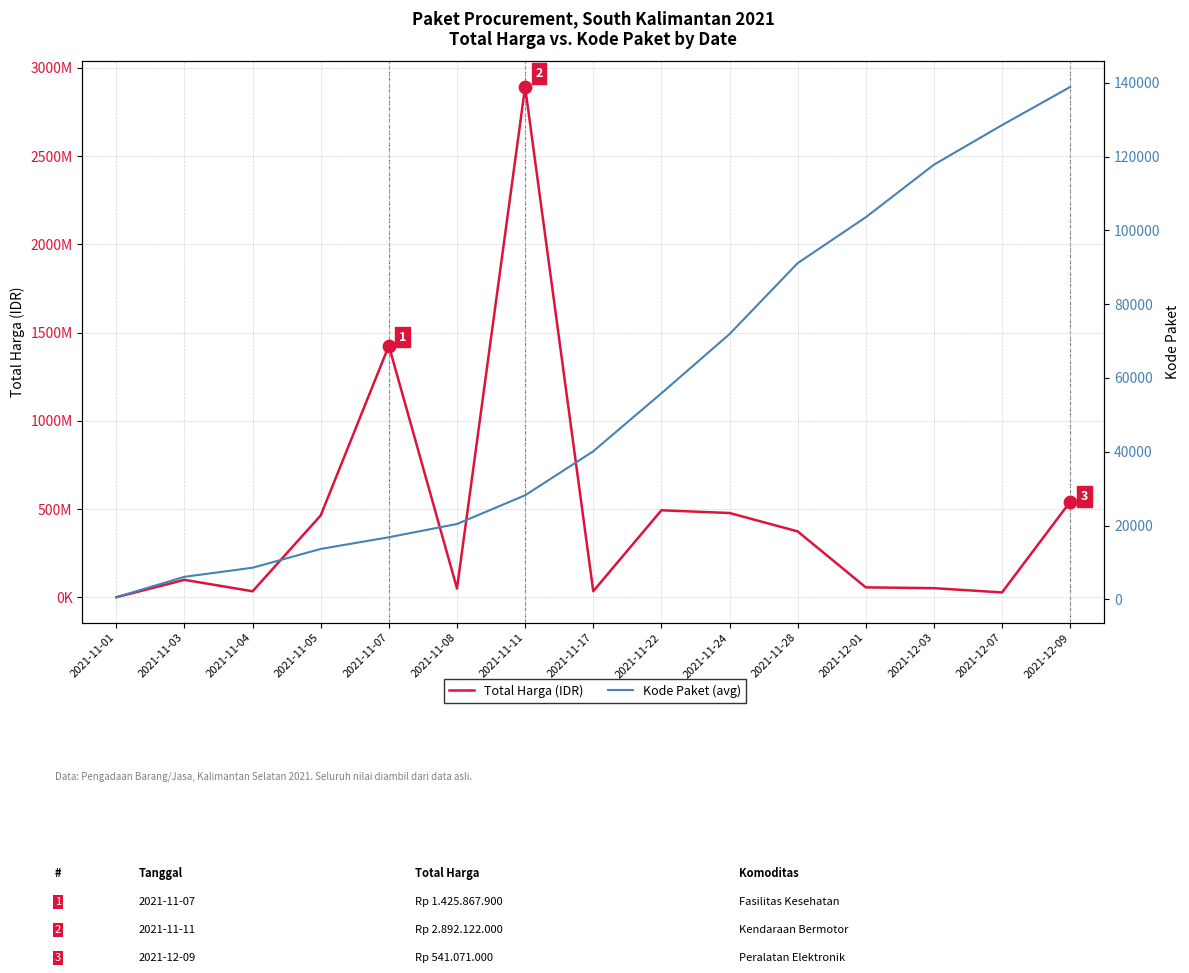

At which category is the sum across all series the highest?

2021-11-11